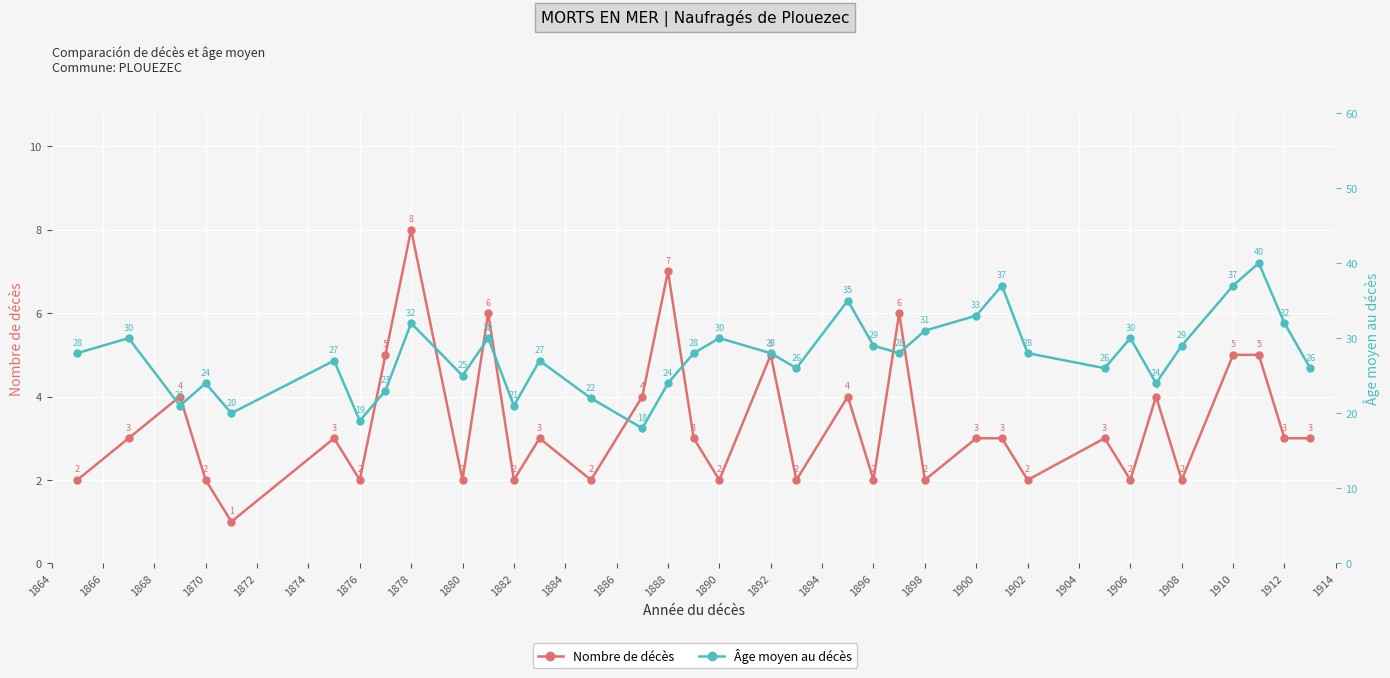

True or false: Nombre de décès and Âge moyen au décès cross at least once.

False